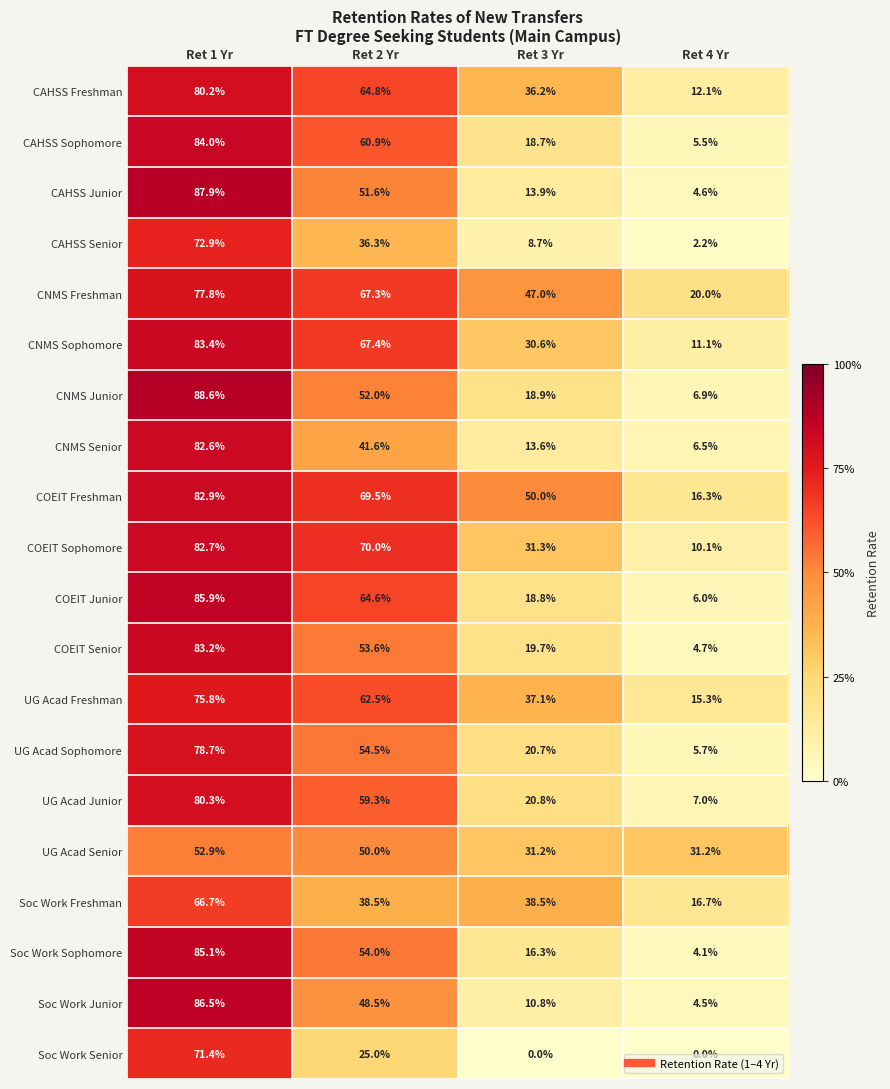

At Ret 1 Yr, list the series in order from smallest to largest.

UG Acad Senior, Soc Work Freshman, Soc Work Senior, CAHSS Senior, UG Acad Freshman, CNMS Freshman, UG Acad Sophomore, CAHSS Freshman, UG Acad Junior, CNMS Senior, COEIT Sophomore, COEIT Freshman, COEIT Senior, CNMS Sophomore, CAHSS Sophomore, Soc Work Sophomore, COEIT Junior, Soc Work Junior, CAHSS Junior, CNMS Junior